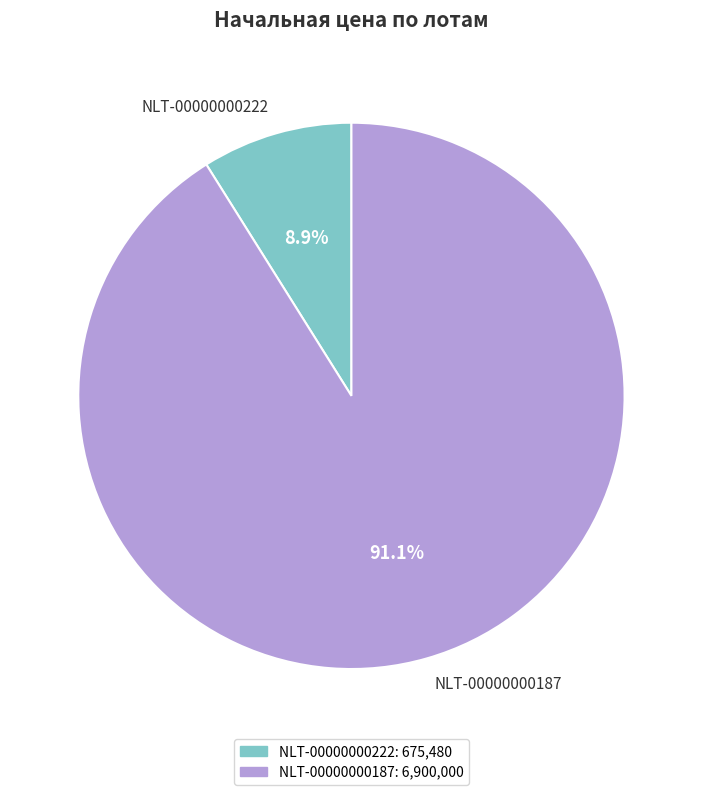

To the nearest percent, what portion does NLT-00000000187 represent?

91%